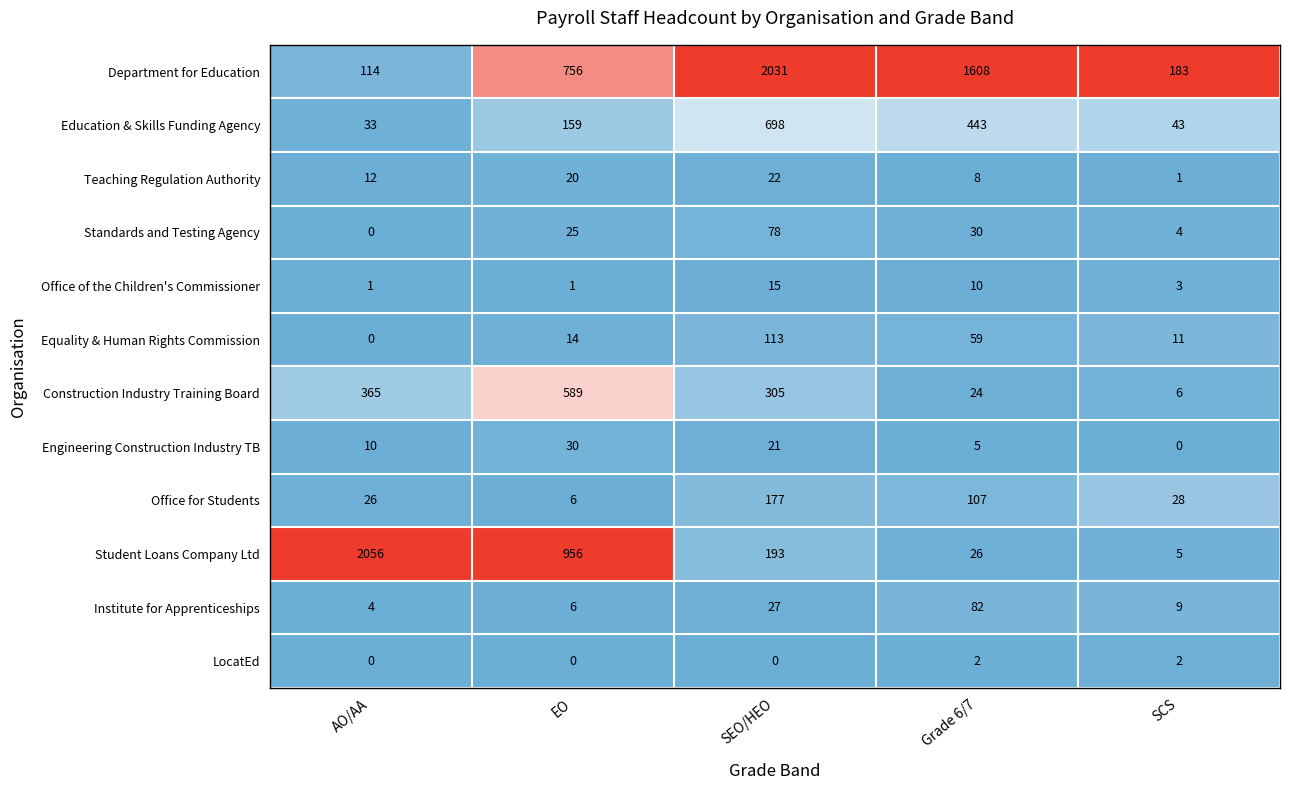

What is the highest value of the Standards and Testing Agency series?

78